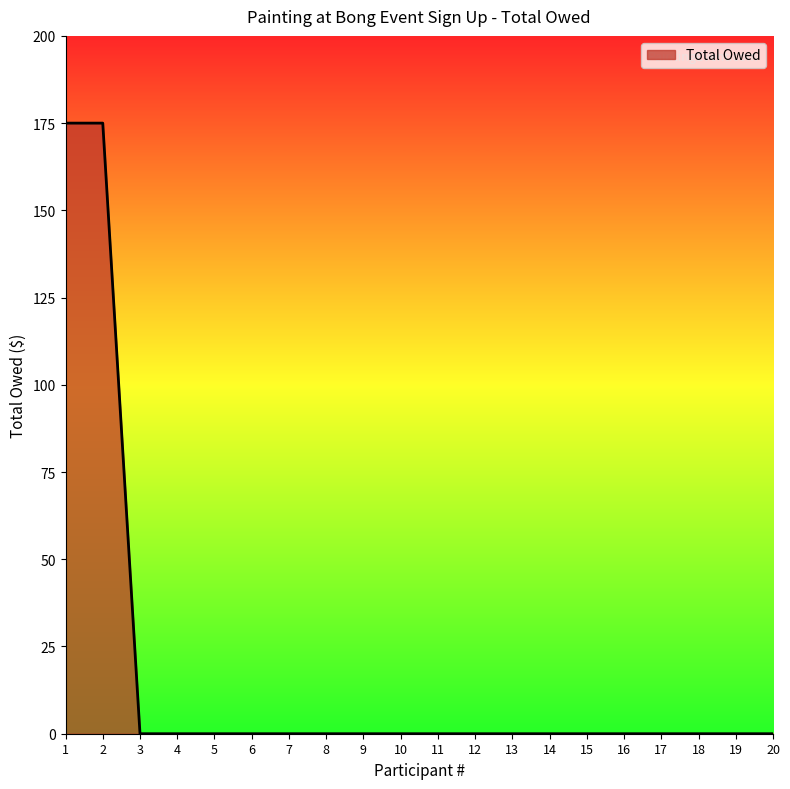

What is the difference between the maximum and minimum values?

175